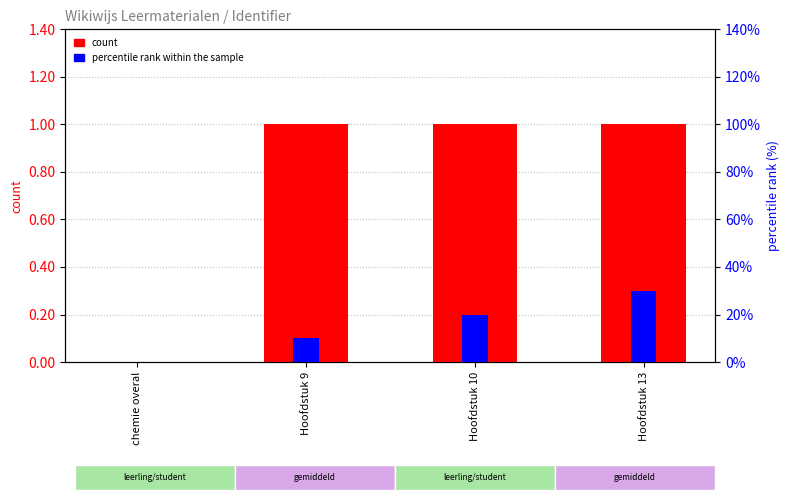

How many categories are shown in the chart?

4